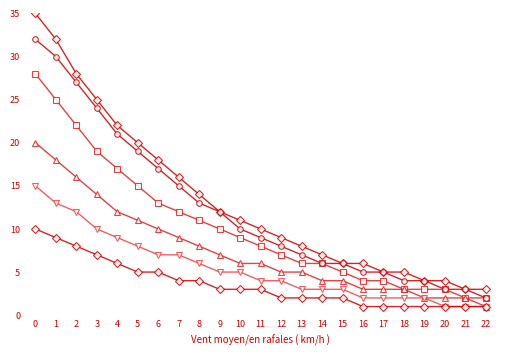

Does the chart have visible grid lines?

No